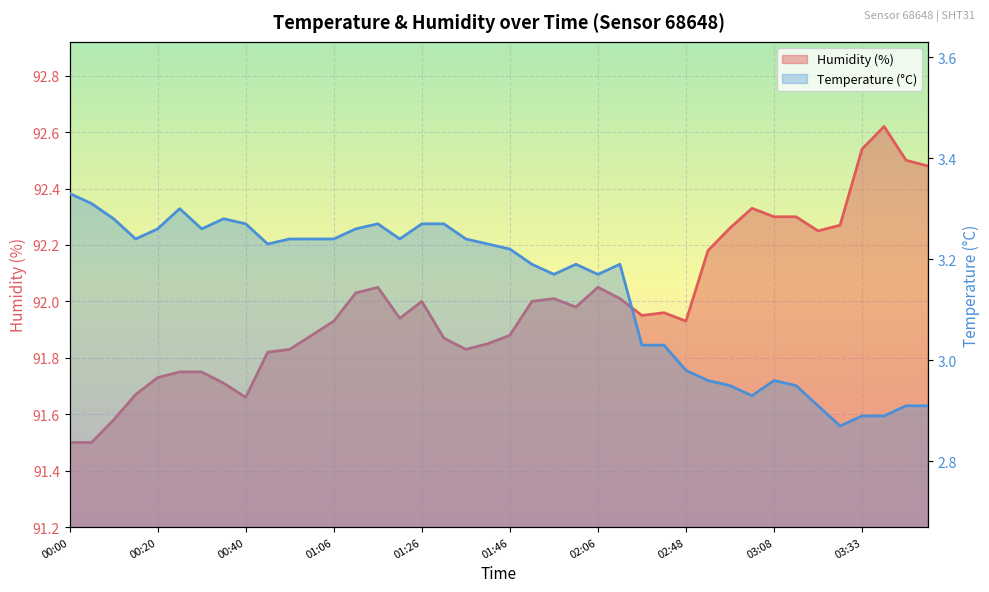

What position from the right is 01:21?

25